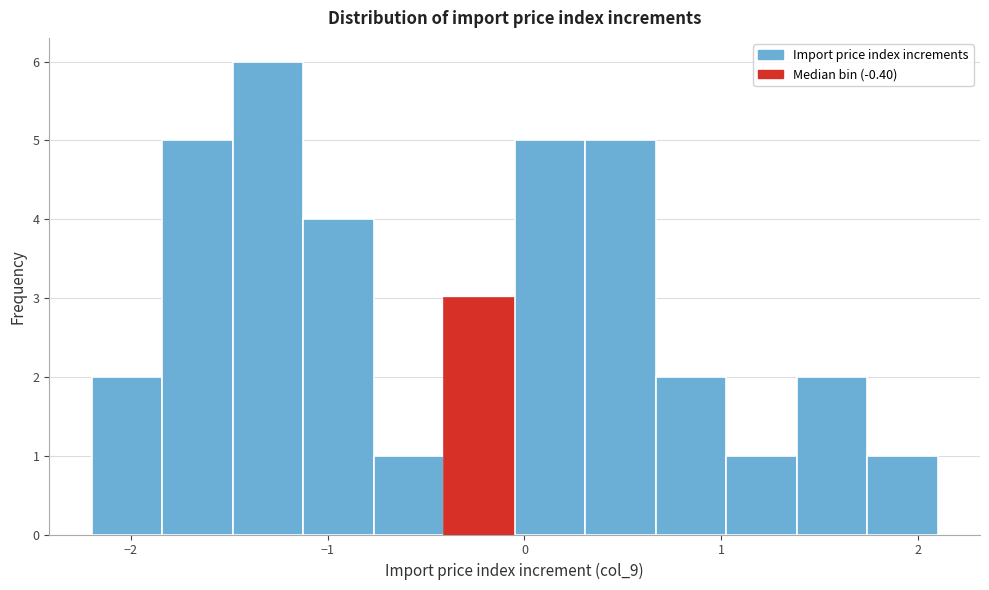

Around what value on the x-axis is the tallest bar? Give the approximate position of its centre, as read against the axis.

-1.3